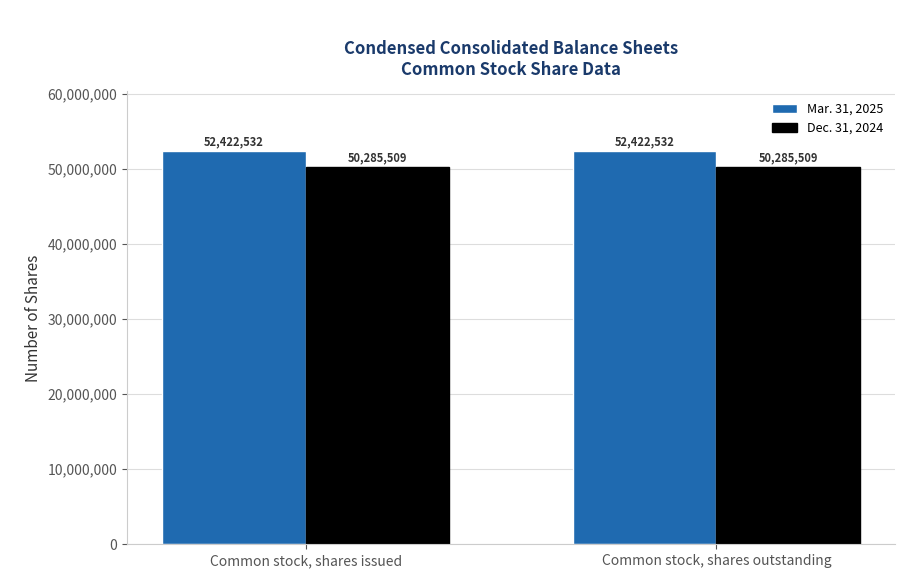

Are the bars horizontal?

No